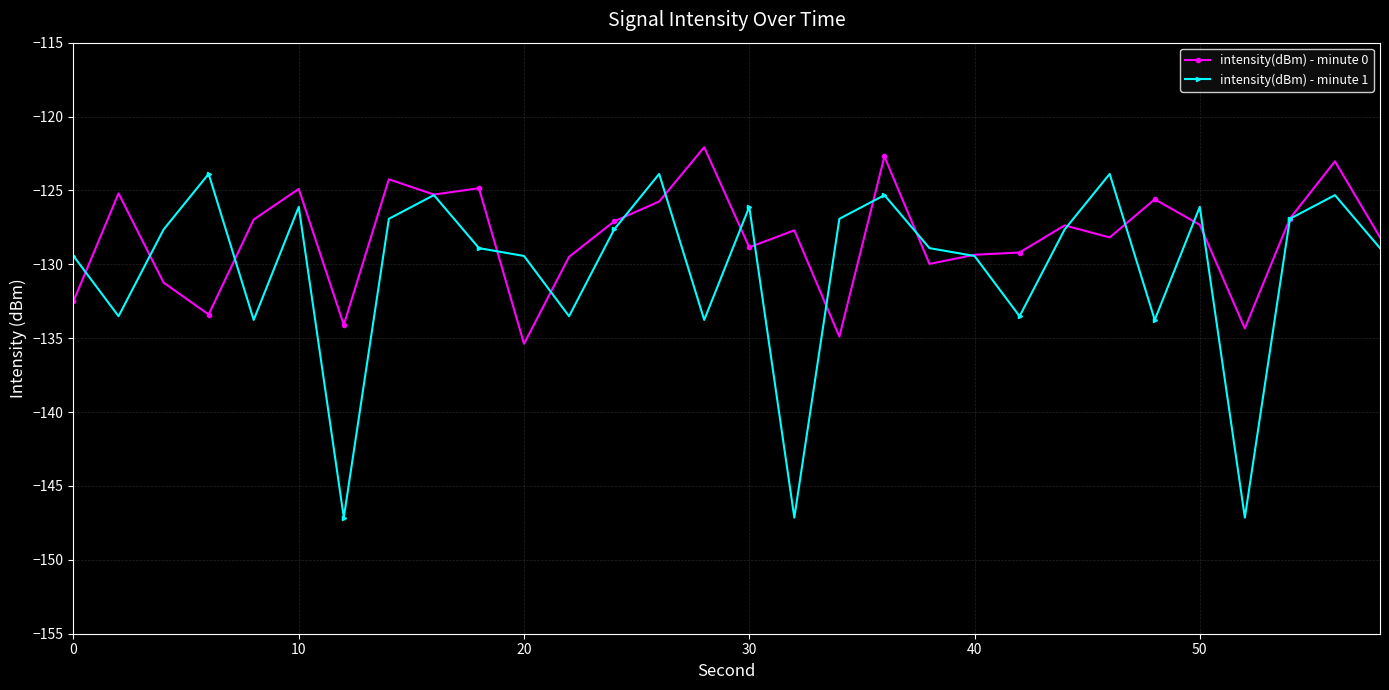

At how many categories does at least one series exceed -132?

28